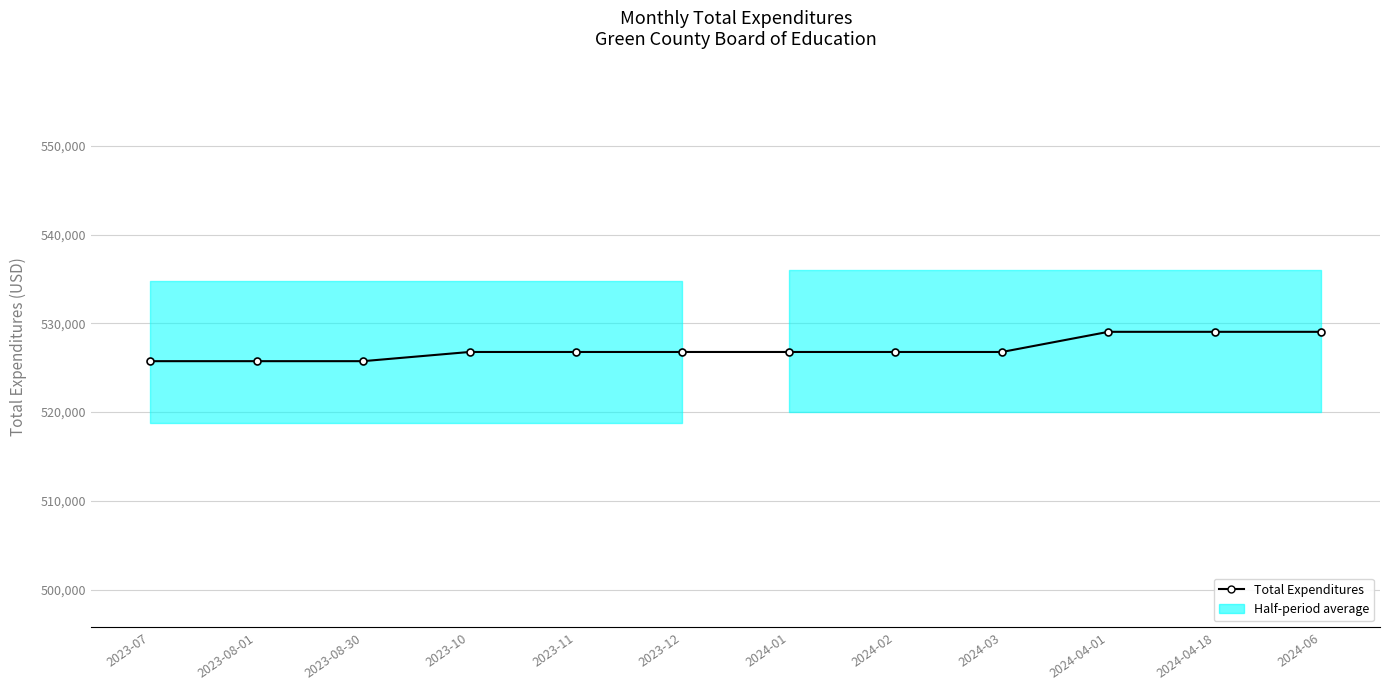

At which label does the data first exceed 526773?

2024-04-01